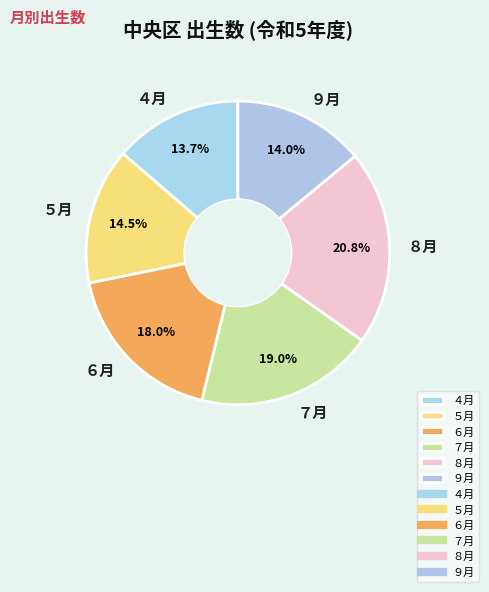

How many slices are in this pie chart?

6